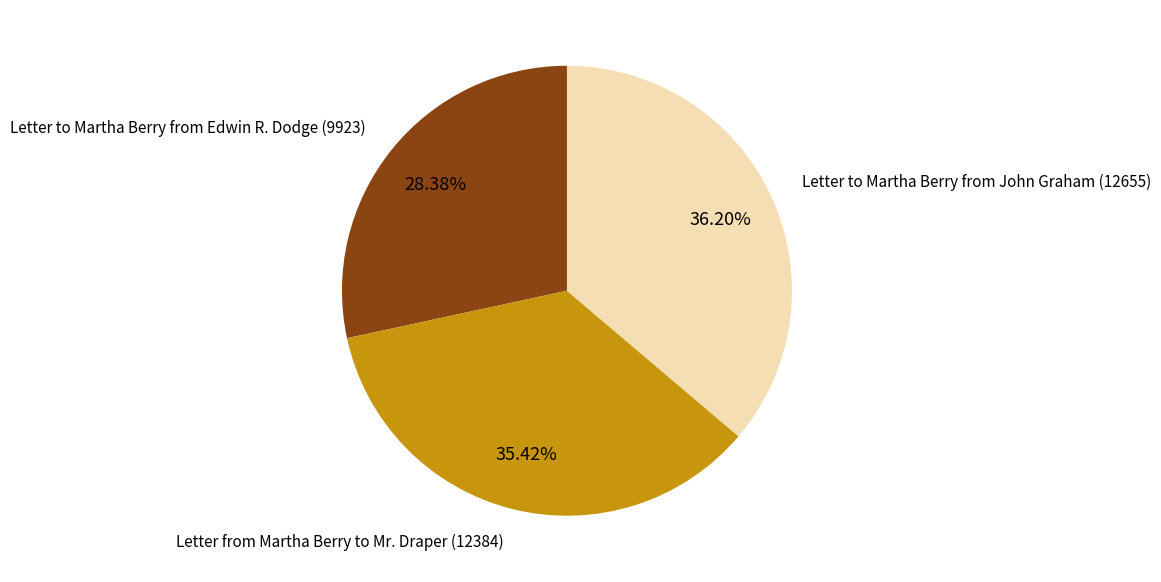

The Letter to Martha Berry from John Graham (12655) slice represents 36% of the pie. True or false?

True